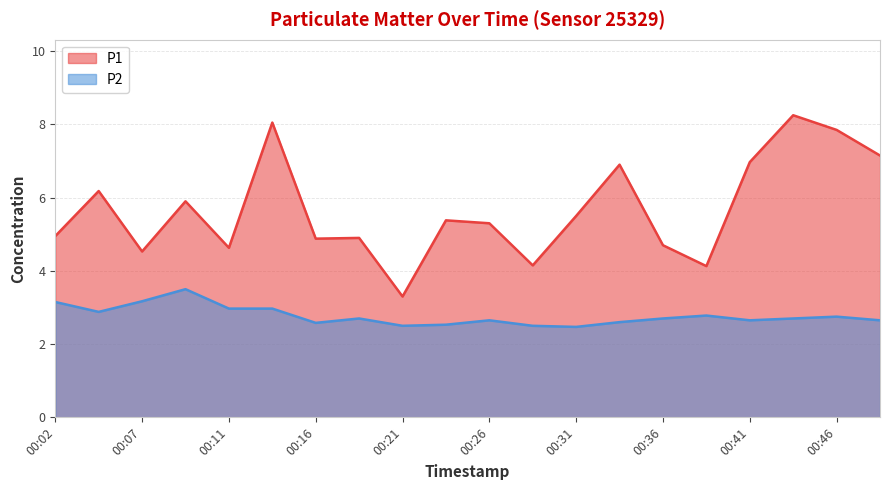

The value of P2 at 00:24 is 2.5. True or false?

True